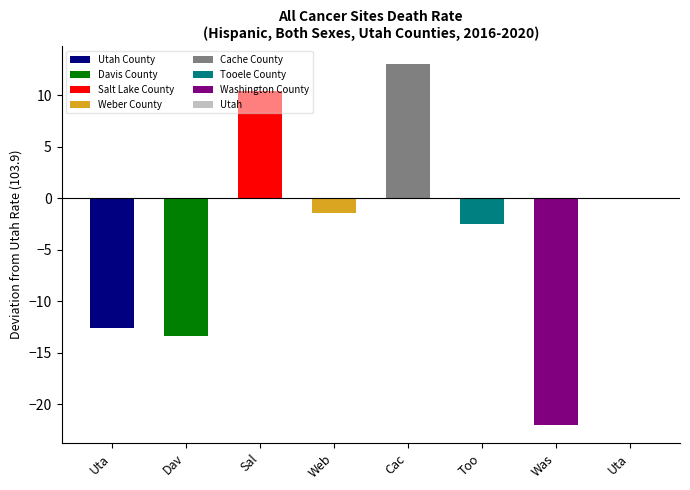

Reading left to right, what are all the values shown in this chart?

Utah County=91.3	Davis County=90.5	Salt Lake County=114.3	Weber County=102.5	Cache County=116.9	Tooele County=101.4	Washington County=81.9	Utah=103.9